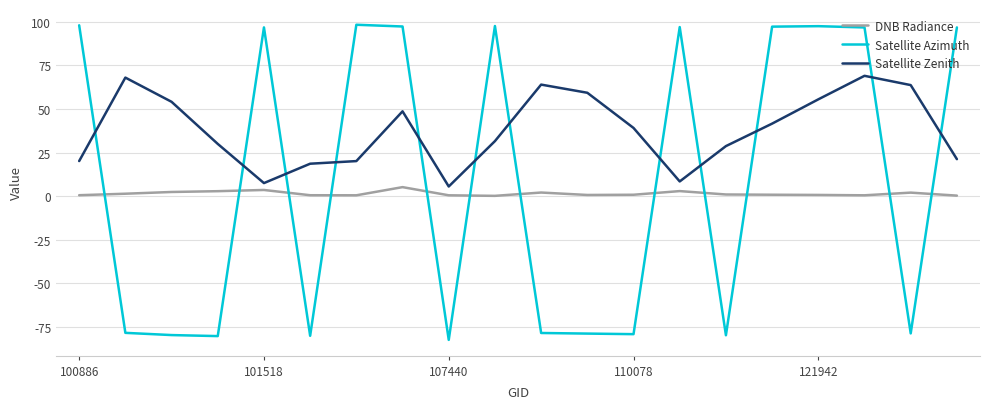

List the series in order of their overall mean, lowest first.

DNB Radiance, Satellite Azimuth, Satellite Zenith